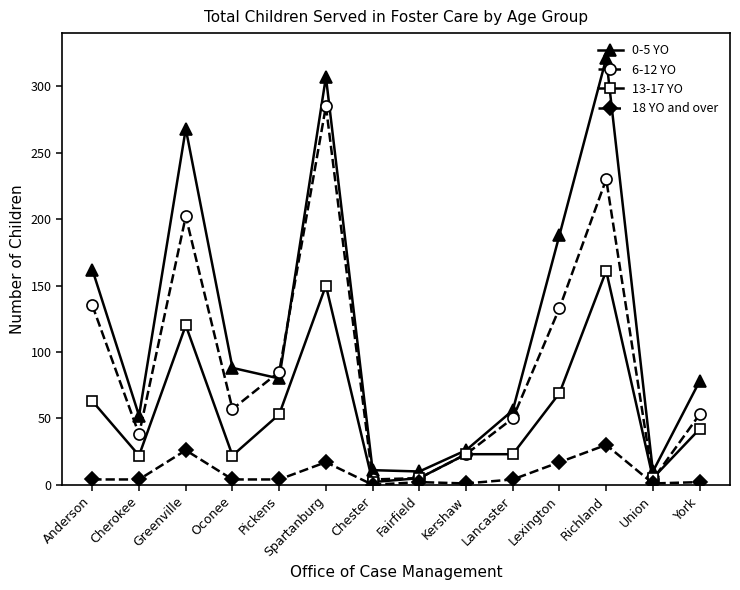

The 0-5 YO series shows 415 at Greenville. True or false?

False